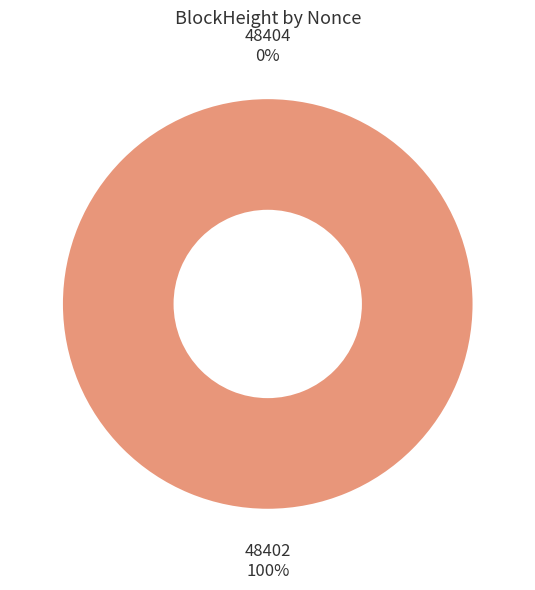

To the nearest percent, what is the average slice percentage?

50%